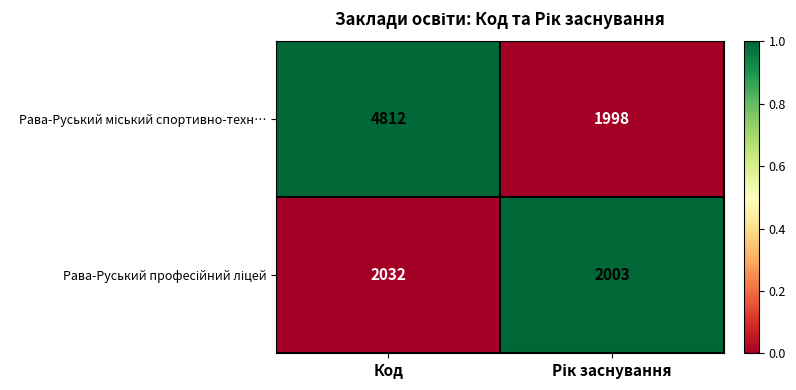

Which label corresponds to the largest value in the chart?

Код